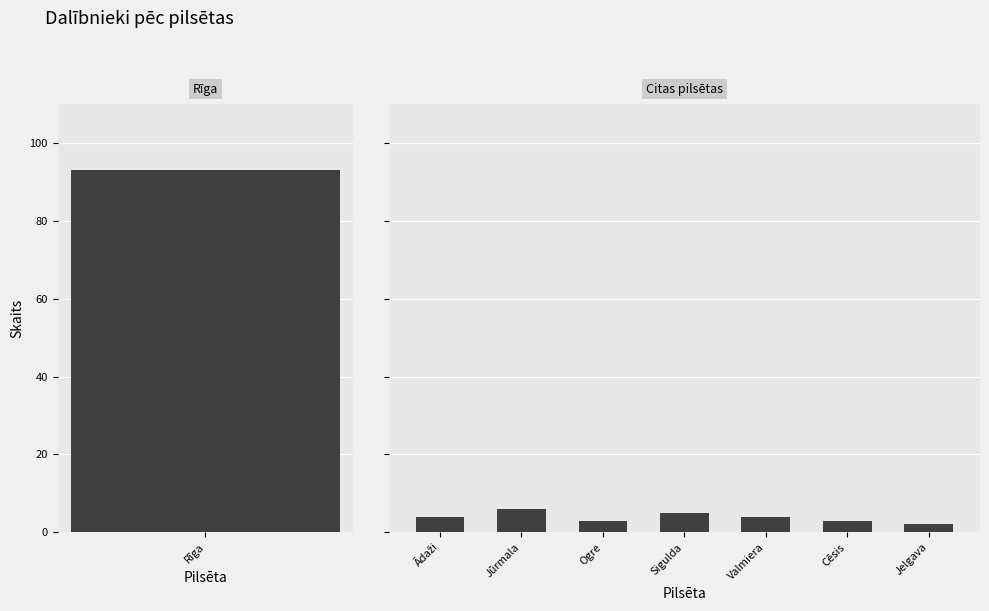

How many values are below 4?

3